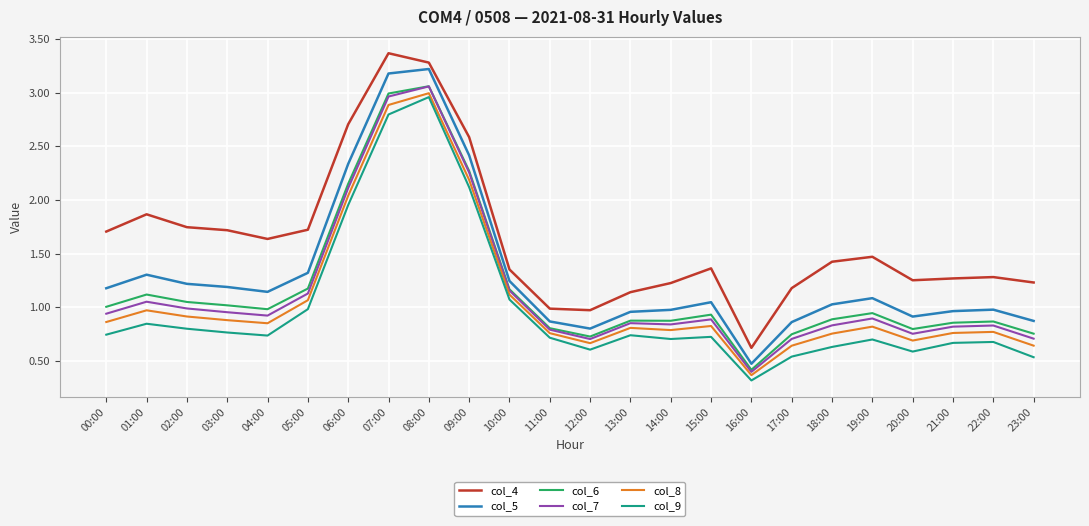

What is the total value across all series at 12:00?

4.5